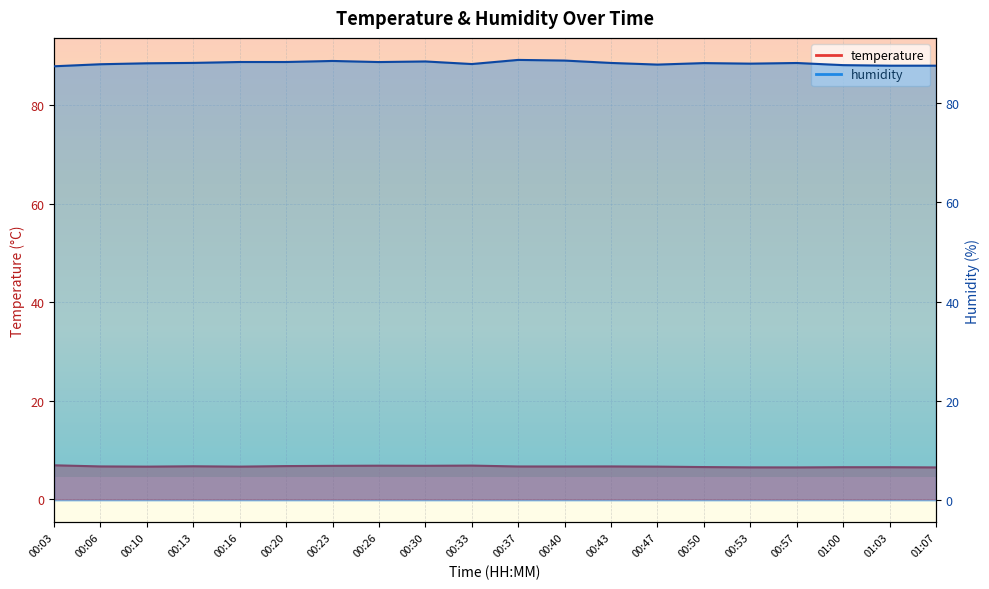

True or false: humidity and temperature intersect in this chart.

False